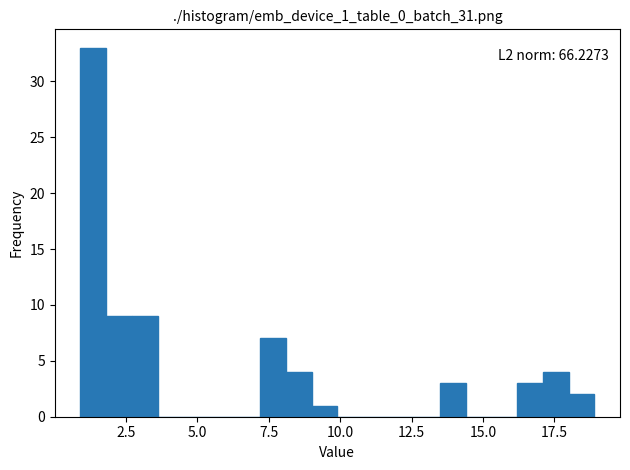

Read against the x-axis, roughly where is the centre of the tallest bar?

1.5